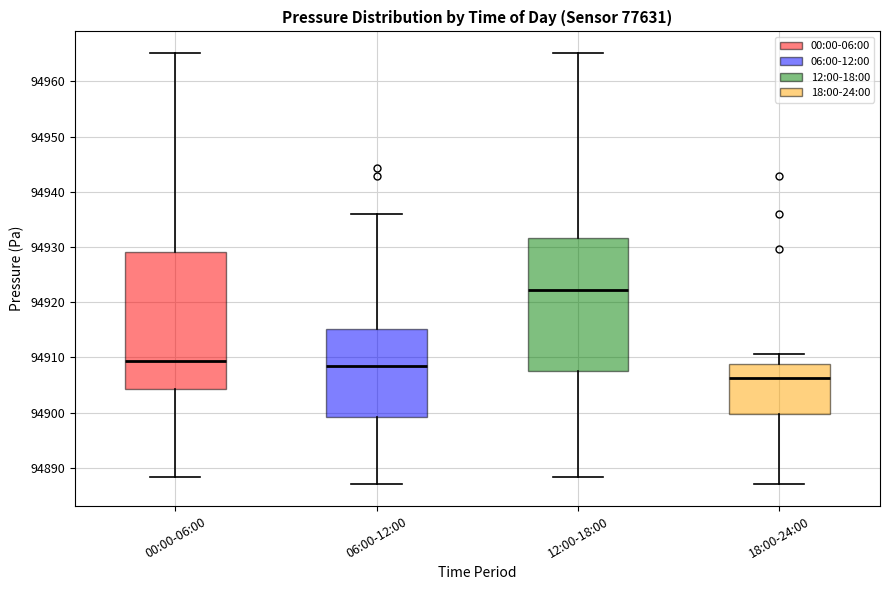

Where does the median line of the box for 00:00-06:00 sit on the y-axis? The values are not printed on the chart, so give them approximately, as read against the axis.

94909